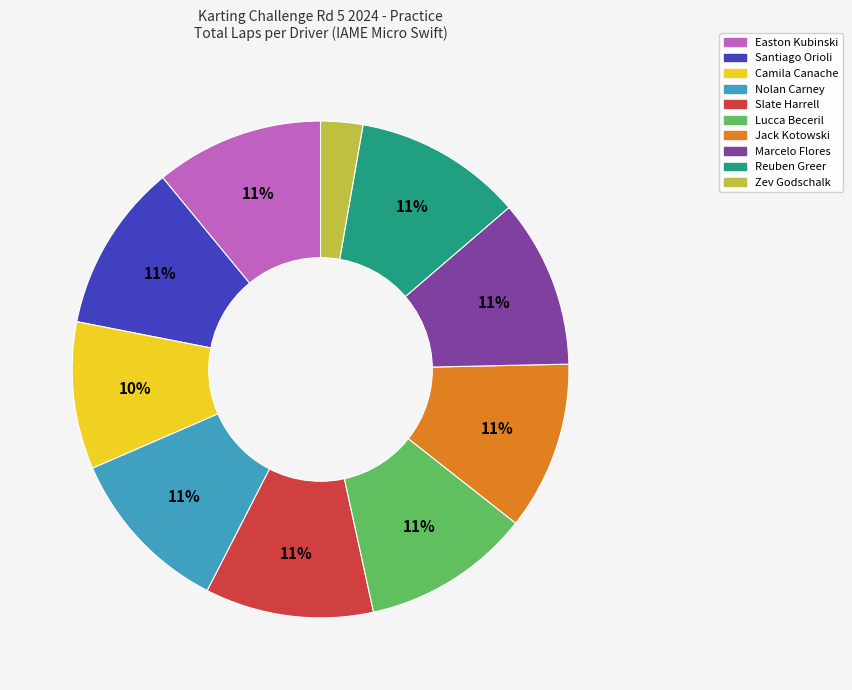

What percentage is the Nolan Carney slice, to the nearest percent?

11%